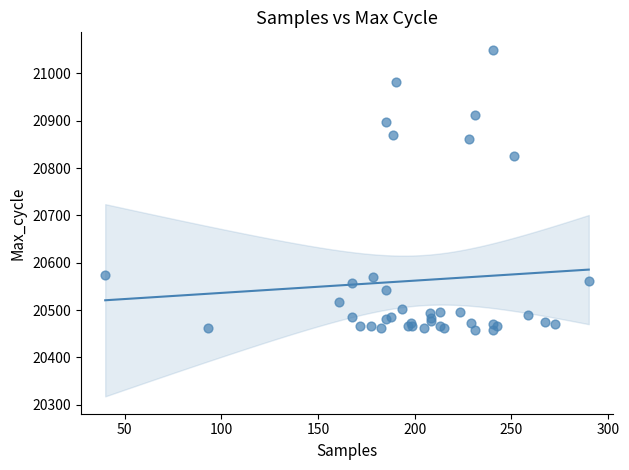

What Y value in the scatter plot is closest to 20754?

20825